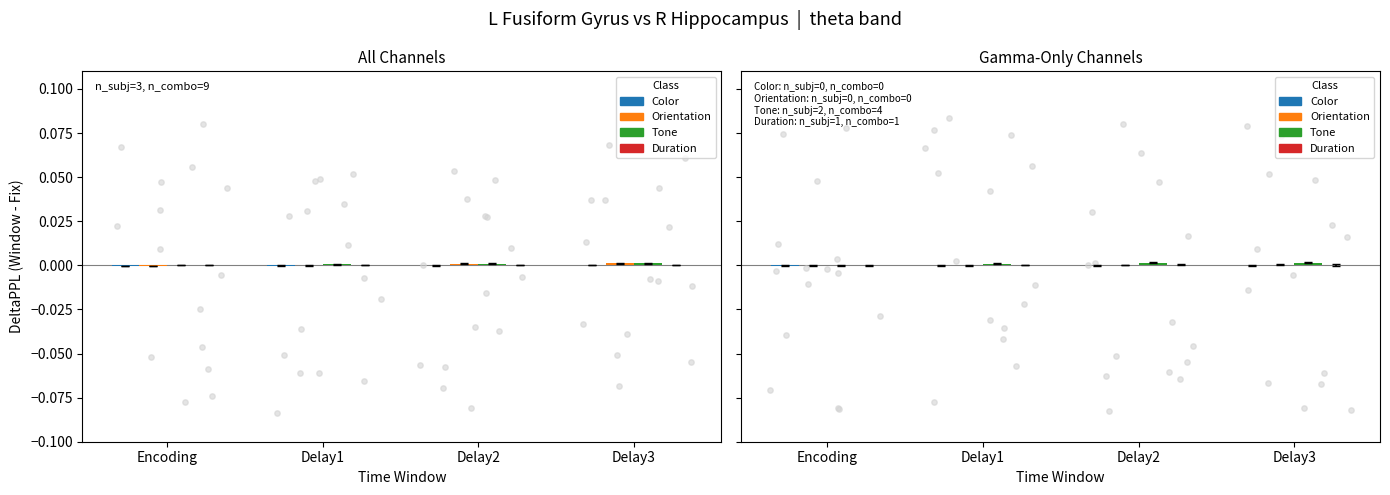

Which series contains the highest Y value?

Tone